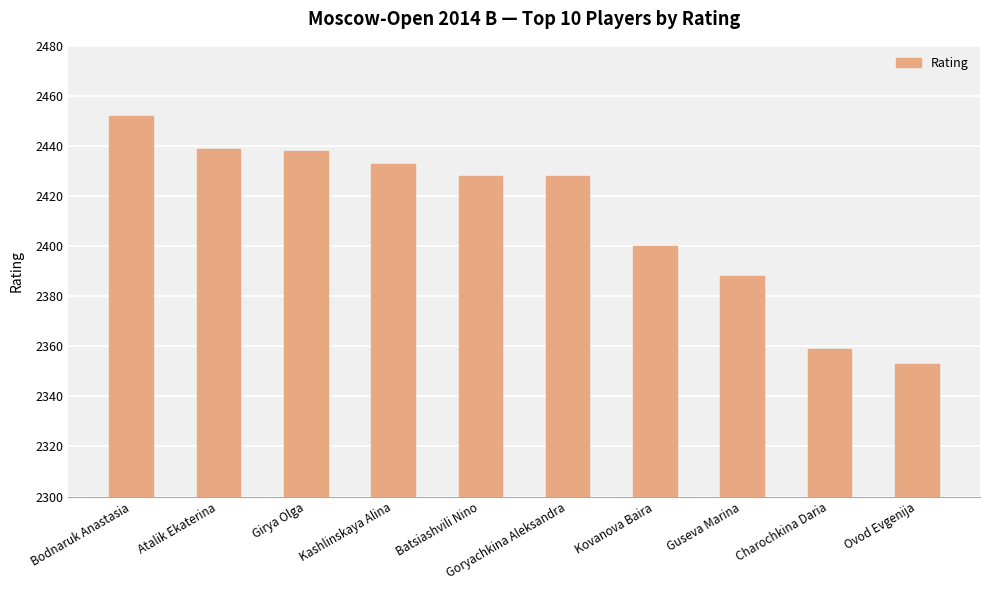

Where is the data nearest to the value 2402?

Kovanova Baira